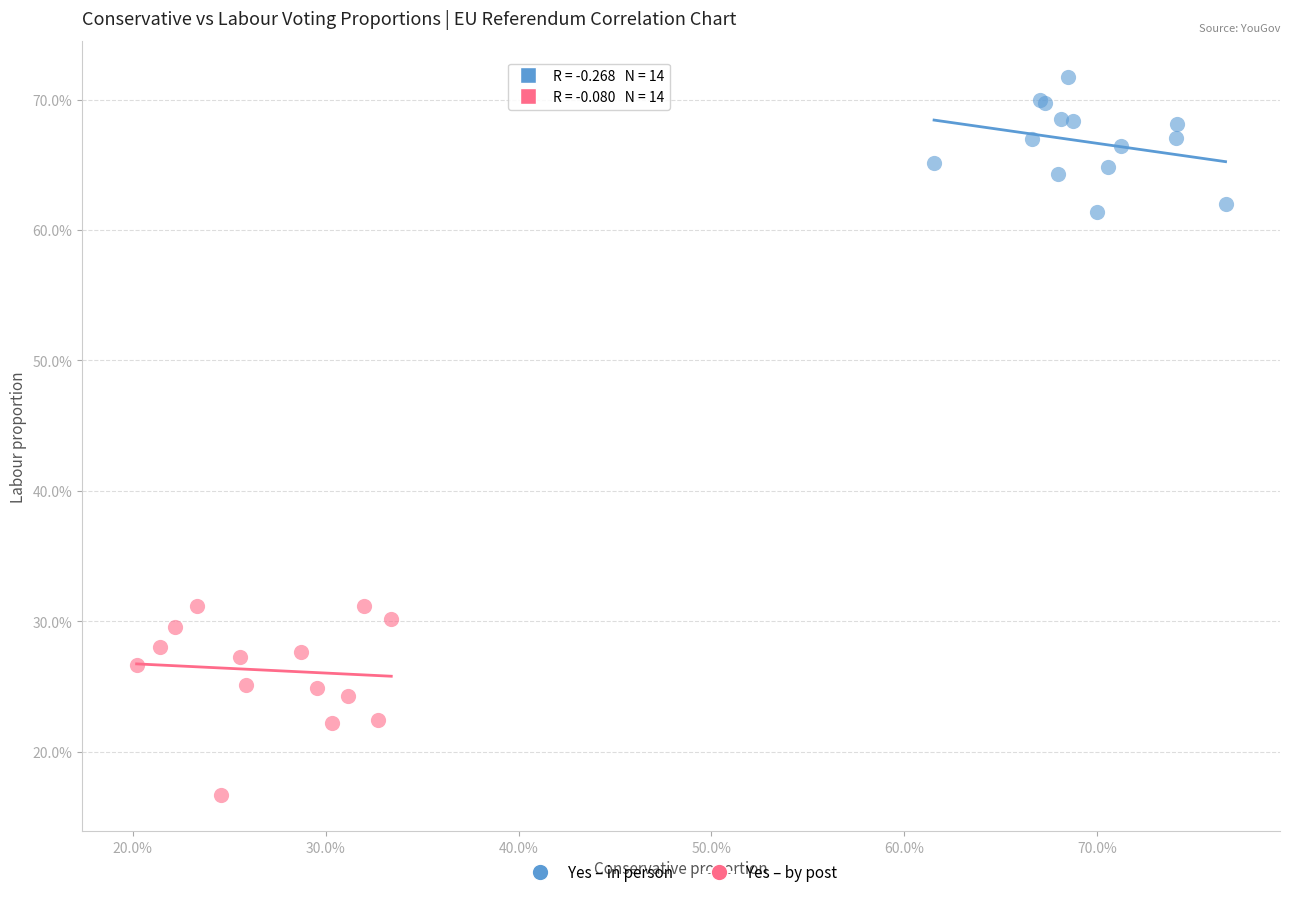

What are all the series names shown in the legend?

Yes – in person, Yes – by post